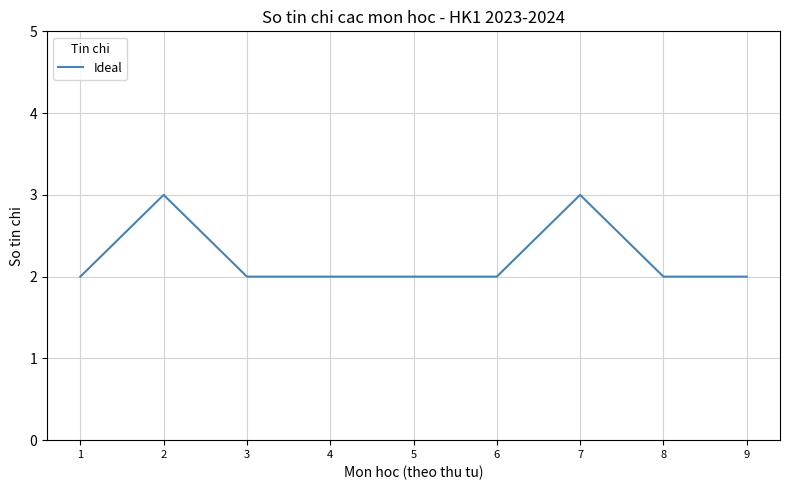

The chart shows a value of 3 at 2. True or false?

True